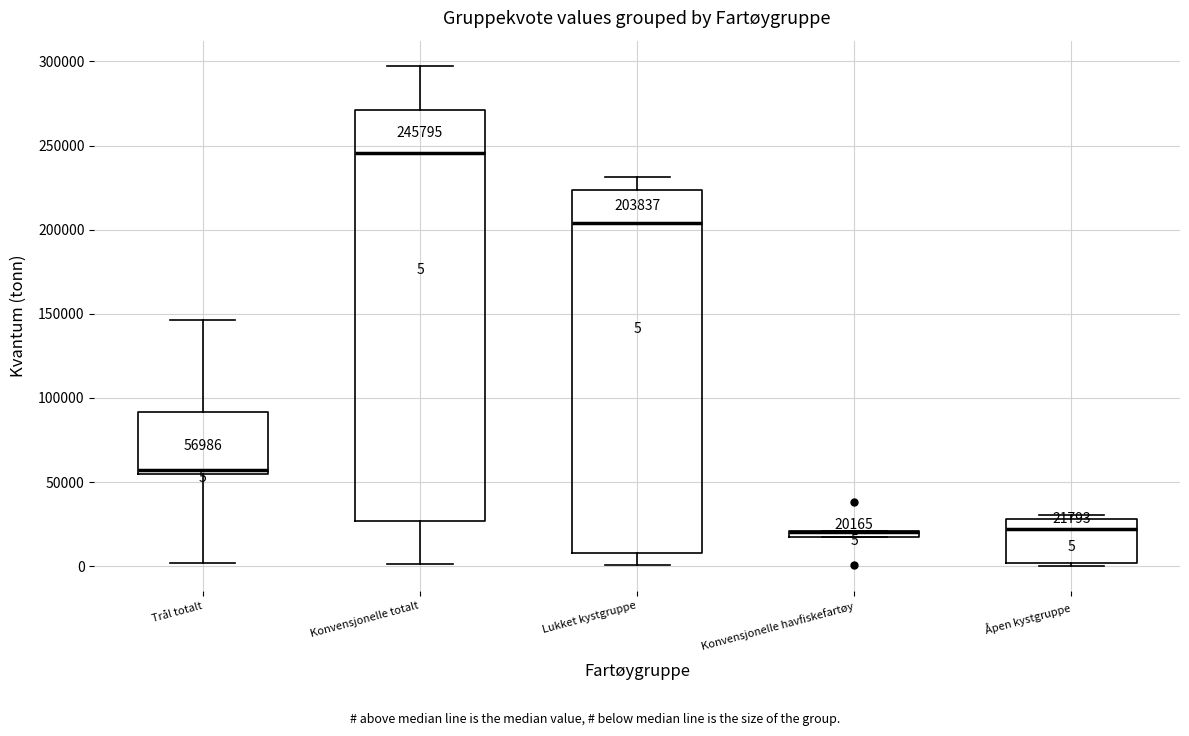

Which box is the tallest, from its lower edge to its upper edge?

Konvensjonelle totalt